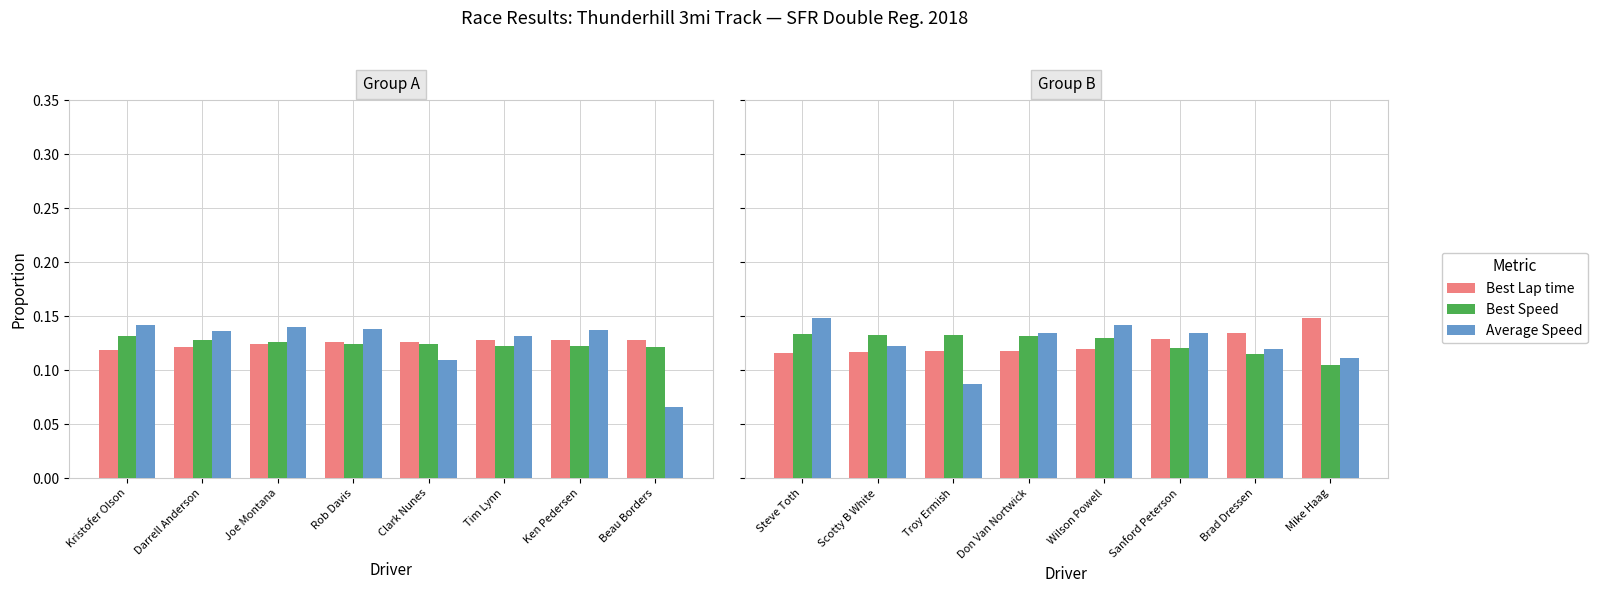

What is the label of the 2nd bar from the left?

Scotty B White